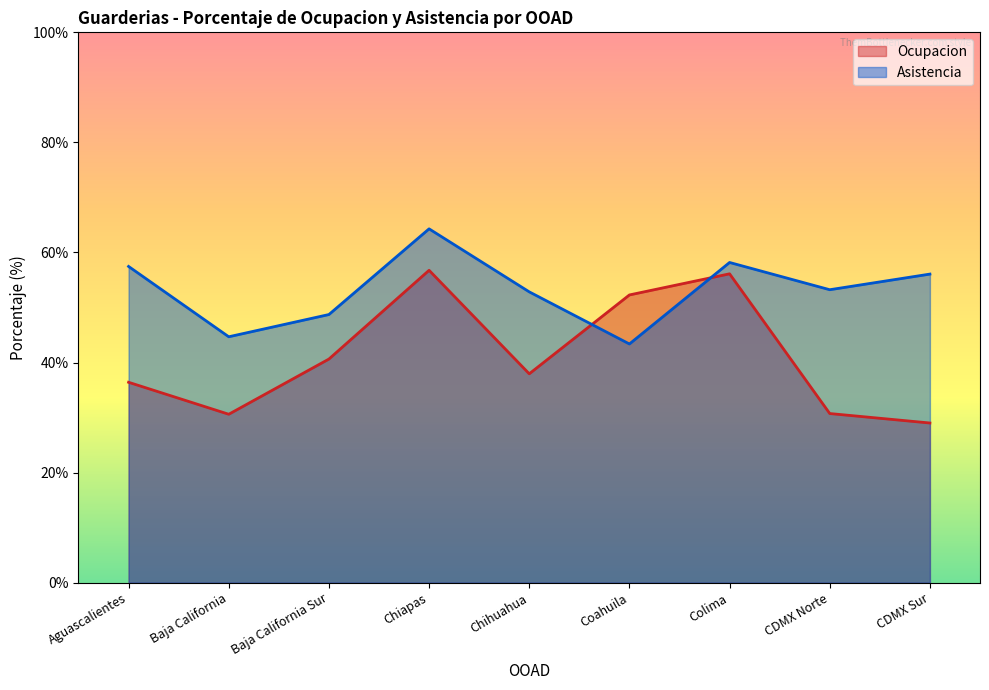

The value of Asistencia at CDMX Sur is 75.5. True or false?

False